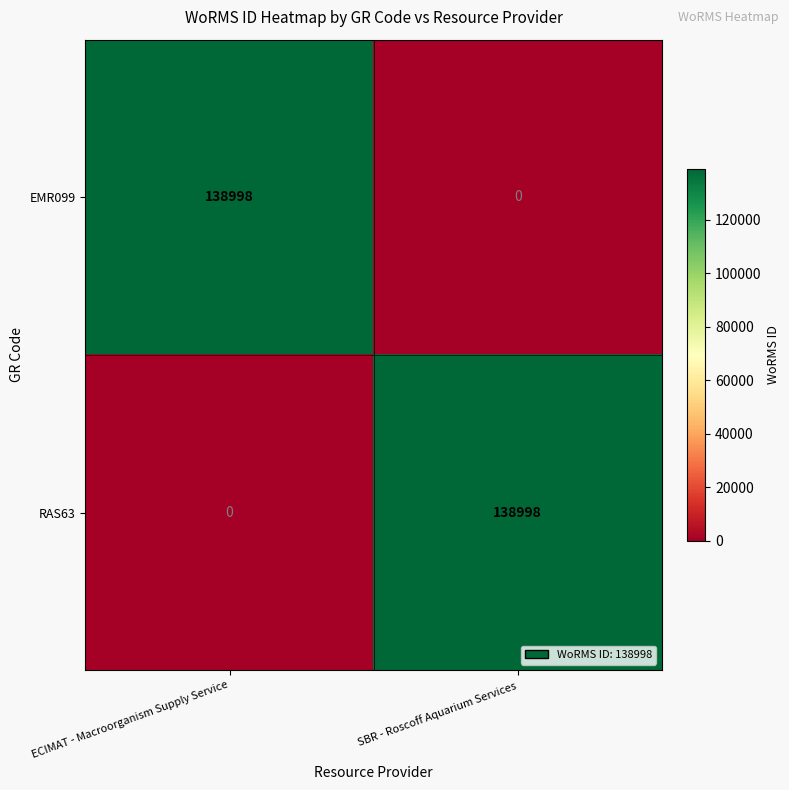

What is the highest value of the RAS63 series?

138998